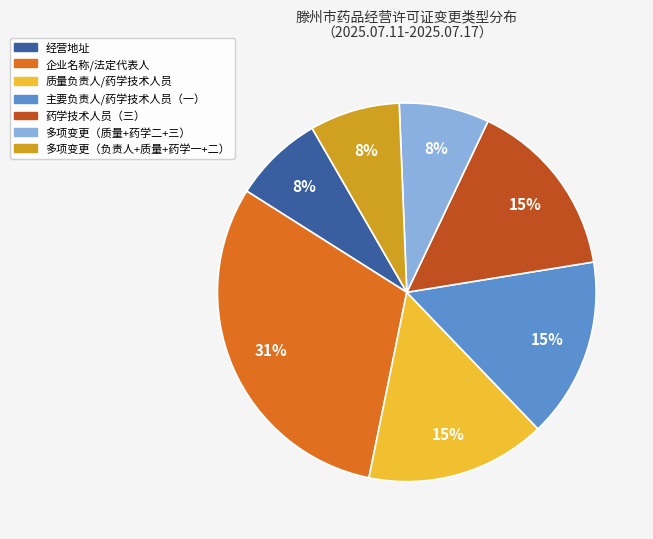

Is there any slice that represents more than half of the pie?

No